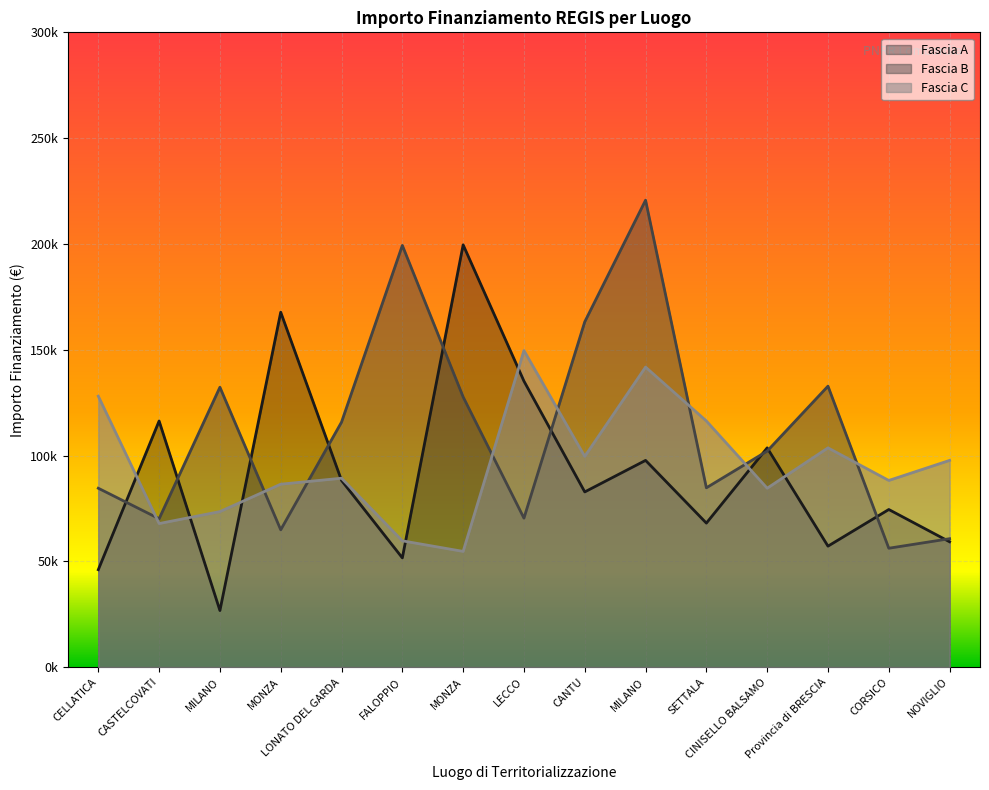

Which series has the largest total across all categories?

Fascia B